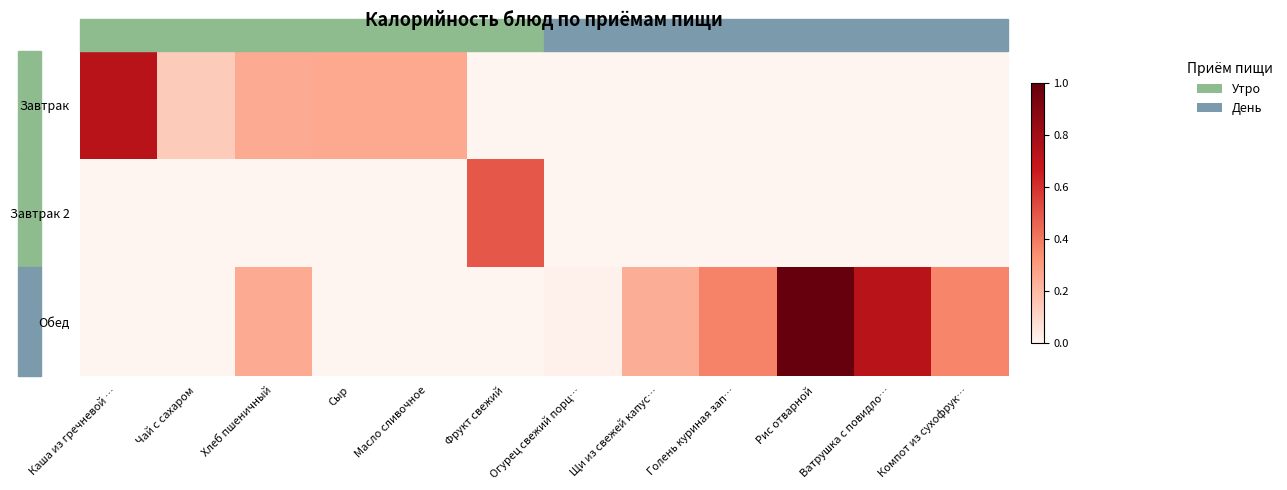

At which category is the sum across all series the highest?

Рис отварной